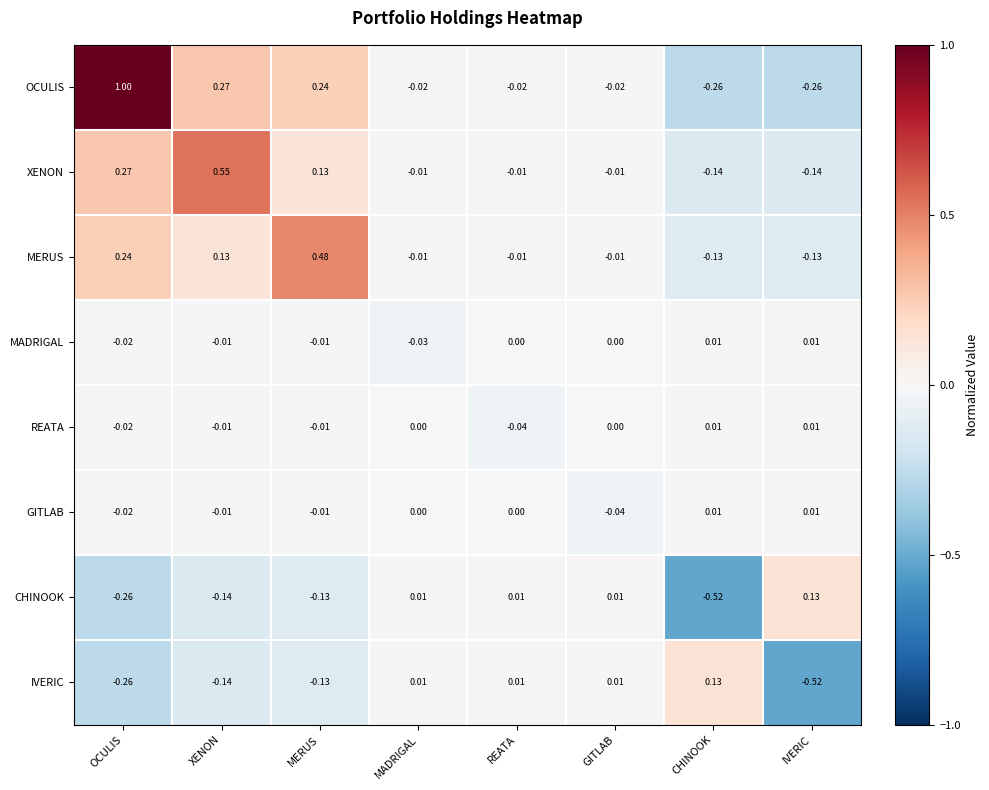

How many data points does each series have?

8